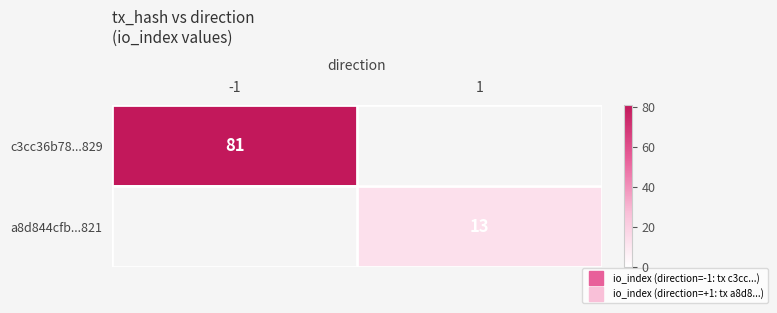

Which category has the highest value in the a8d844cfb...821 series?

-1